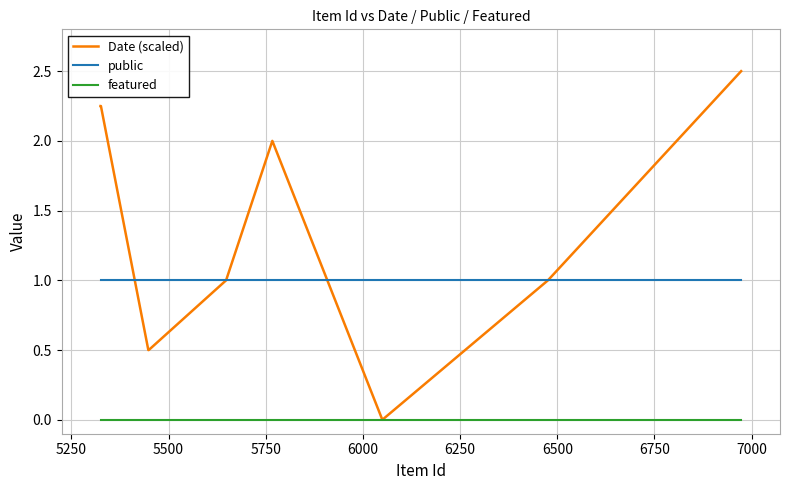

List the series in order of their peak value, highest first.

Date (scaled), public, featured